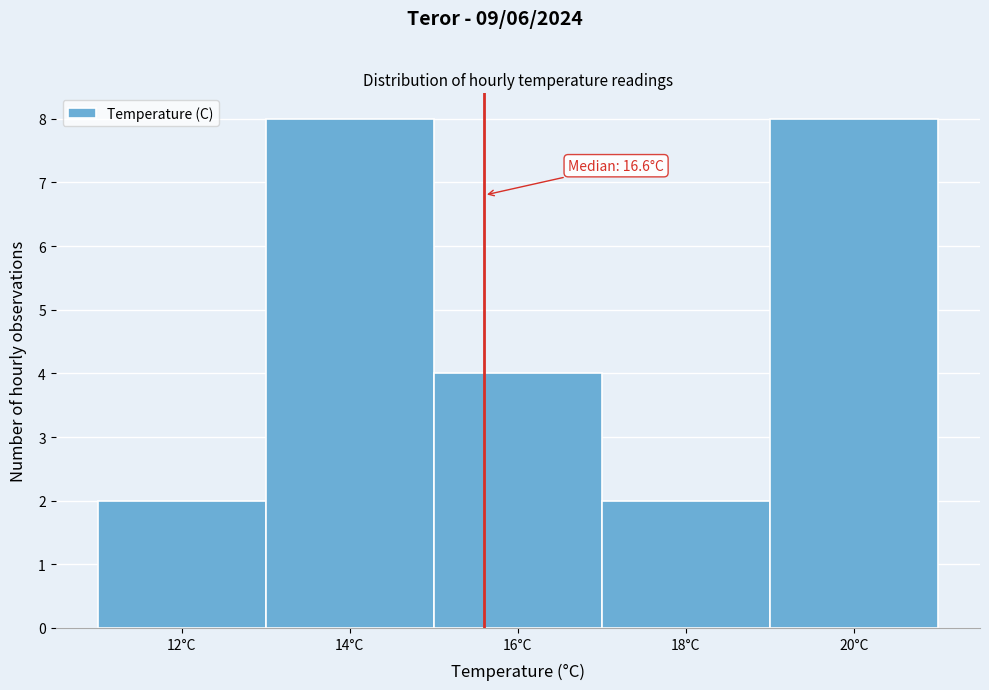

Reading left to right, what are all the values shown in this chart?

2	8	4	2	8